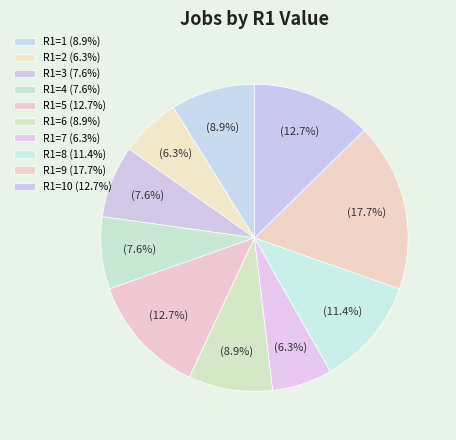

To the nearest percent, what is the average slice percentage?

10%